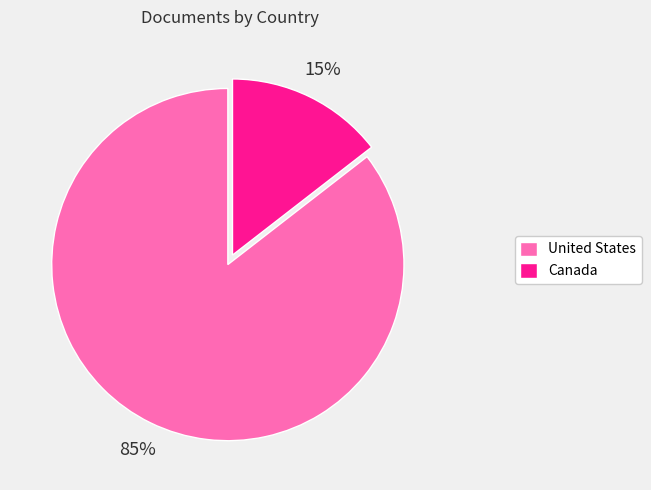

Do Canada and United States together represent more than half of the pie?

Yes